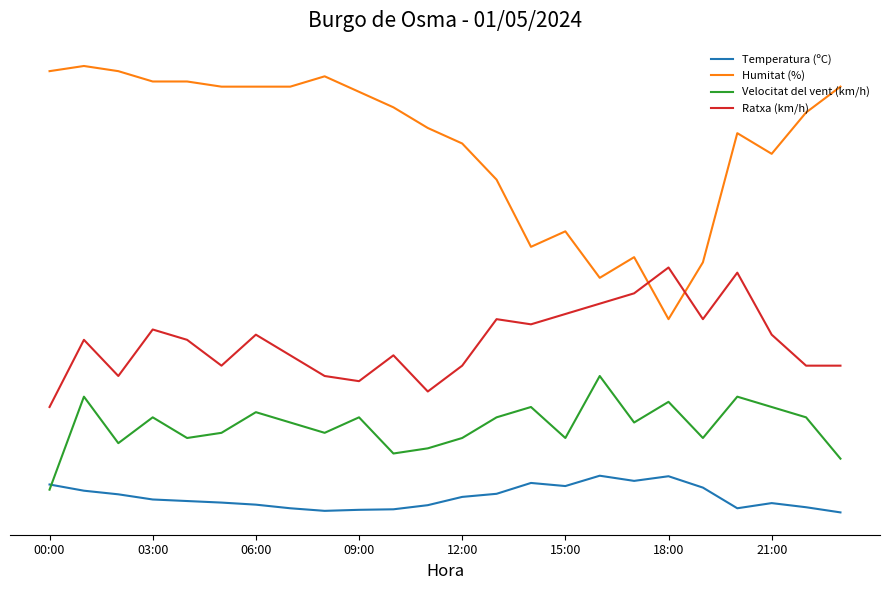

Does the chart display data point markers on the line(s)?

No